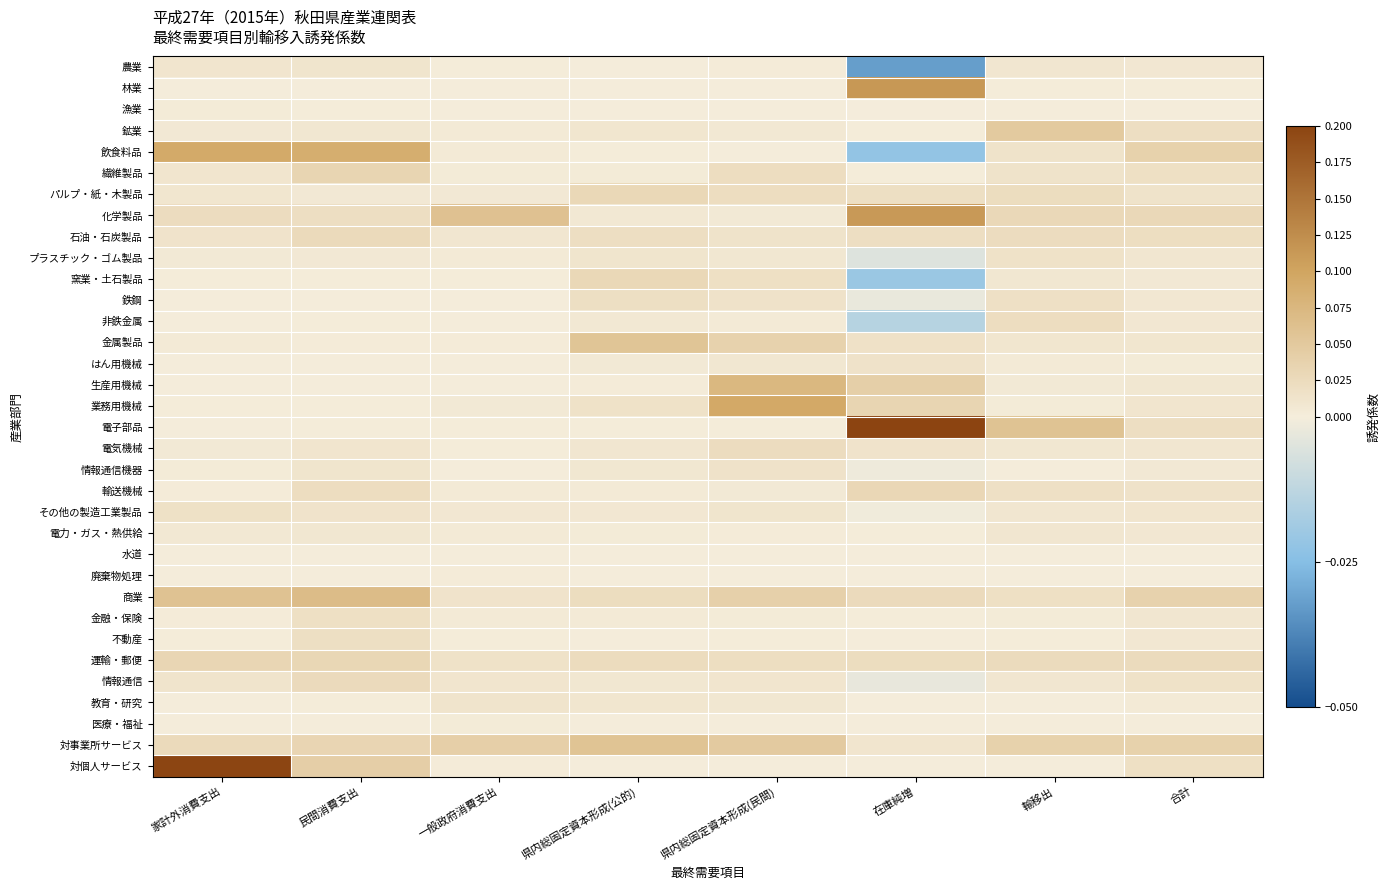

How many data points does each series have?

8